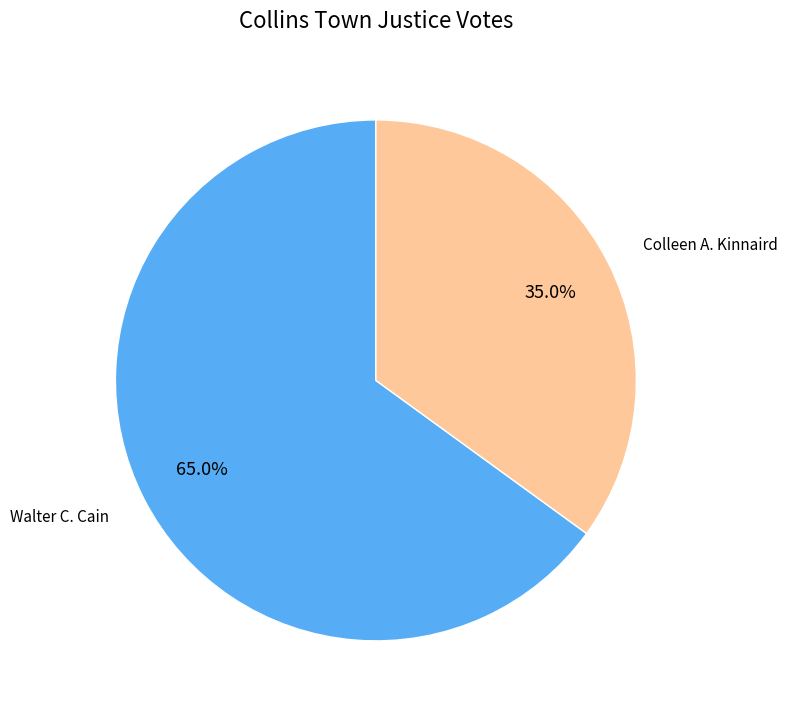

To the nearest percent, what is the difference between the Colleen A. Kinnaird and Walter C. Cain slice percentages?

30%